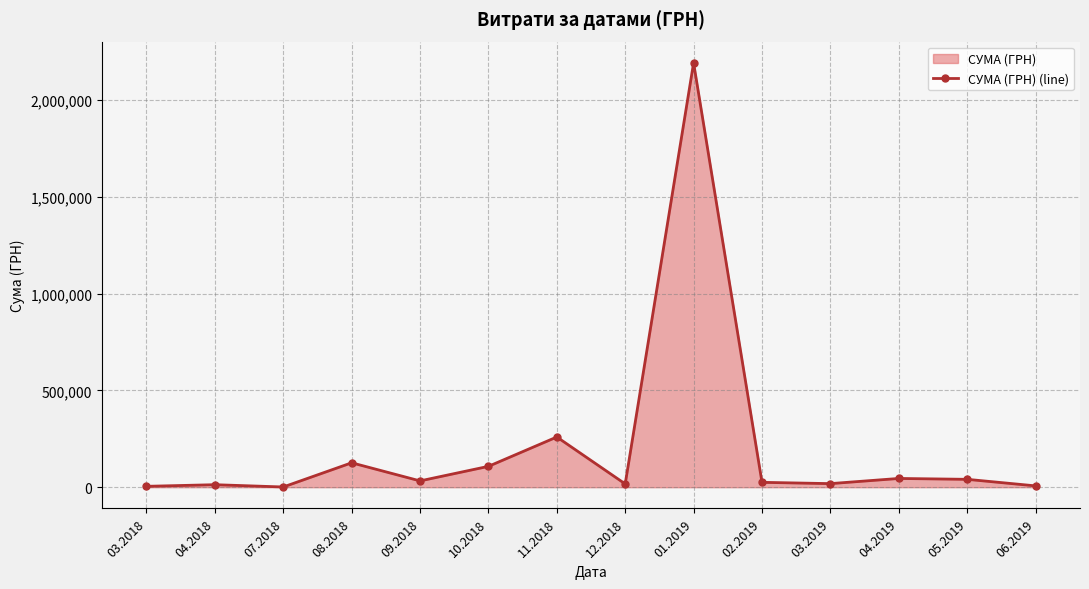

Where does the data first go above 32666?

08.2018